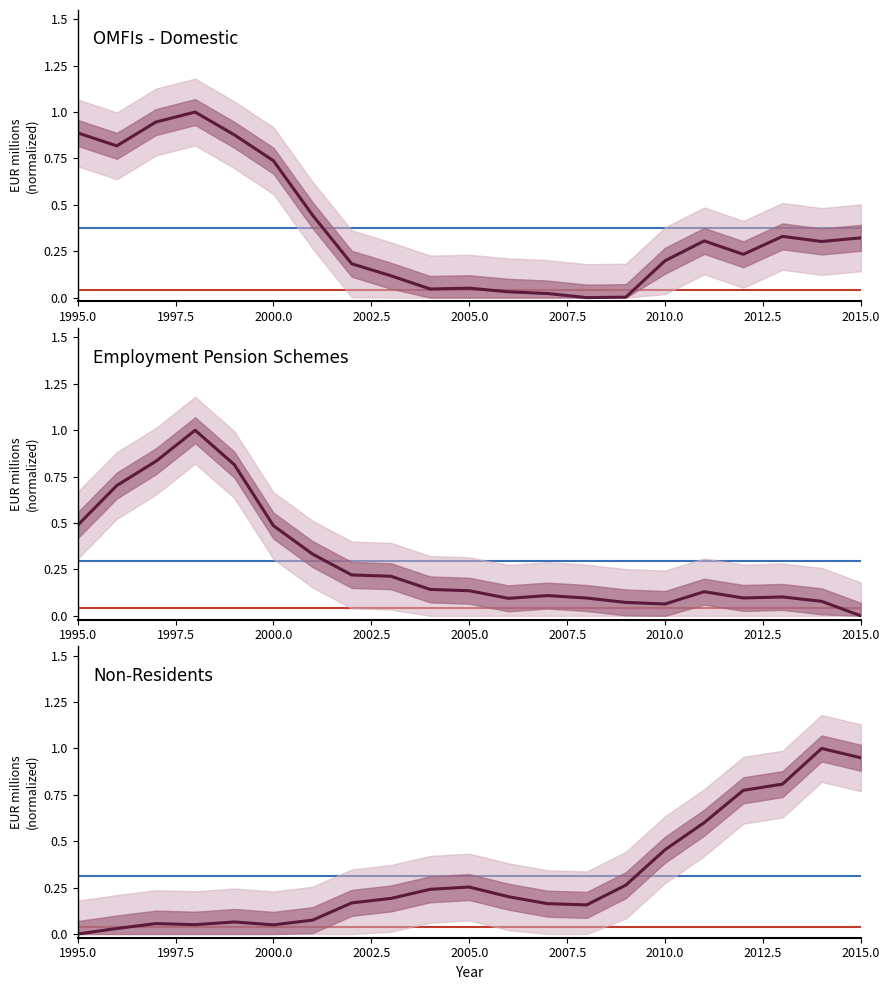

True or false: Non-Residents and Employment Pension Schemes intersect in this chart.

True